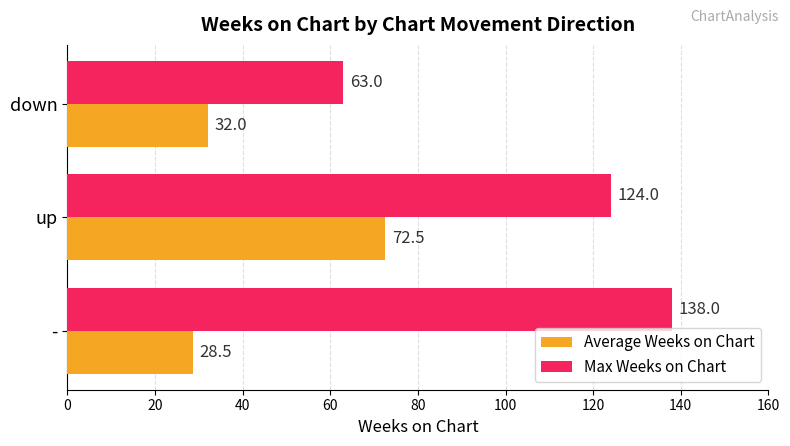

The value of Max Weeks on Chart at down is 63.0. True or false?

True